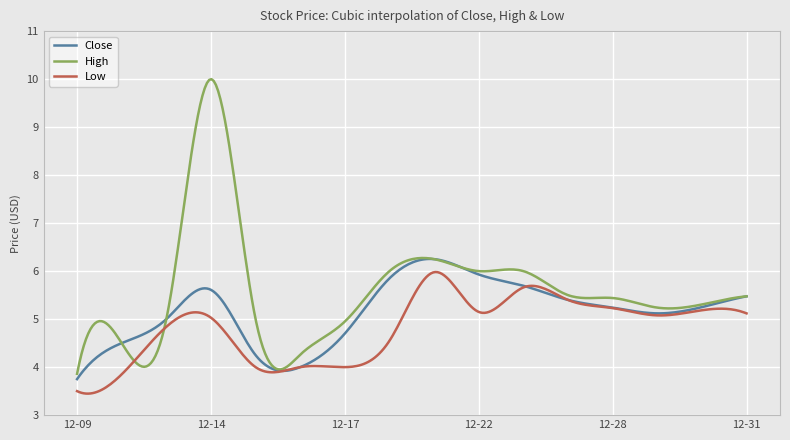

What is the average value of the High series?

5.6